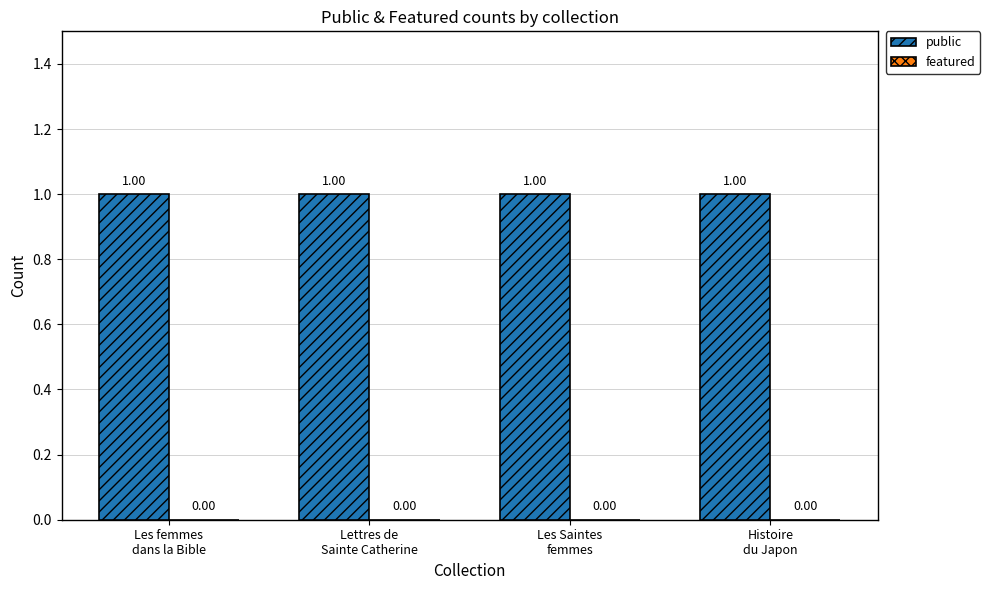

How many groups of bars are there?

4